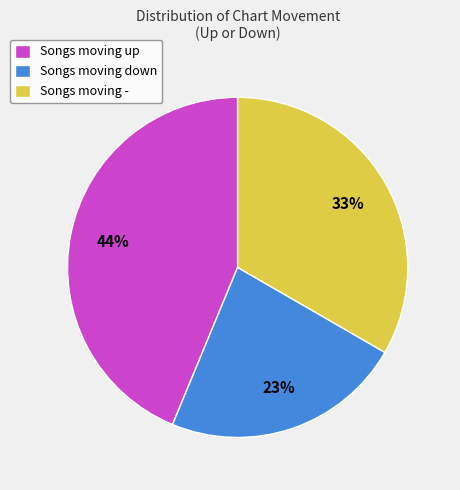

To the nearest percent, what is the difference between the largest and smallest slice percentages?

21%